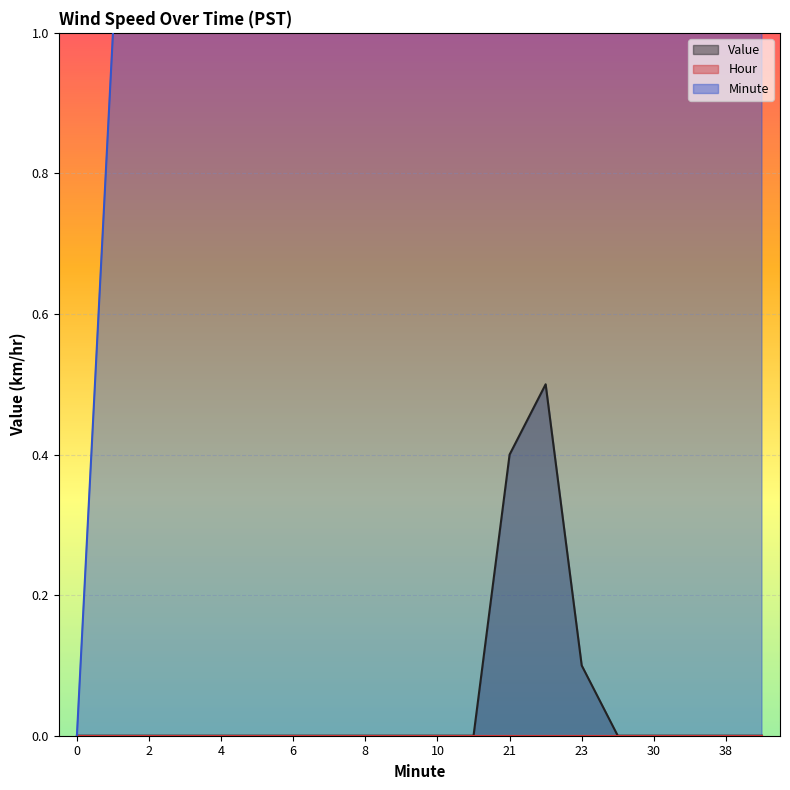

True or false: Minute and Value cross at least once.

False